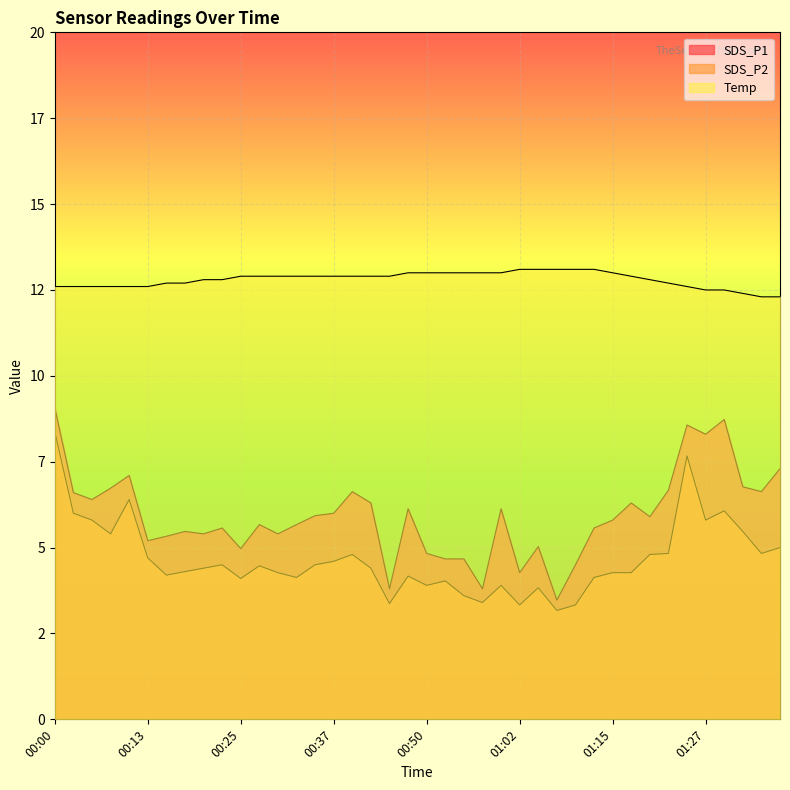

What is the label of the 19th point from the right?

00:52